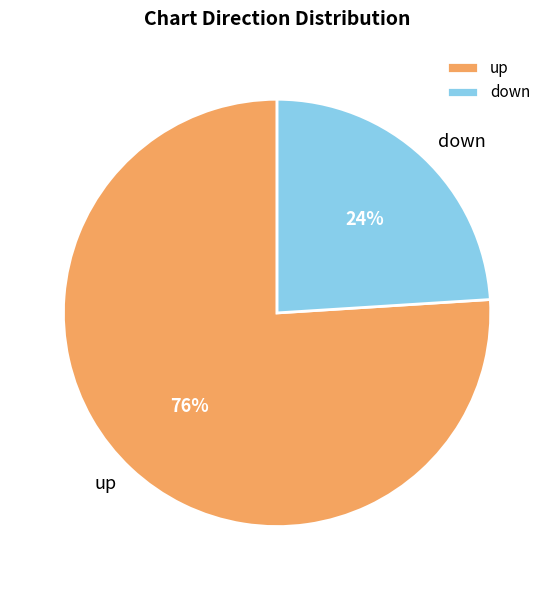

Rank the categories by value from highest to lowest.

up, down